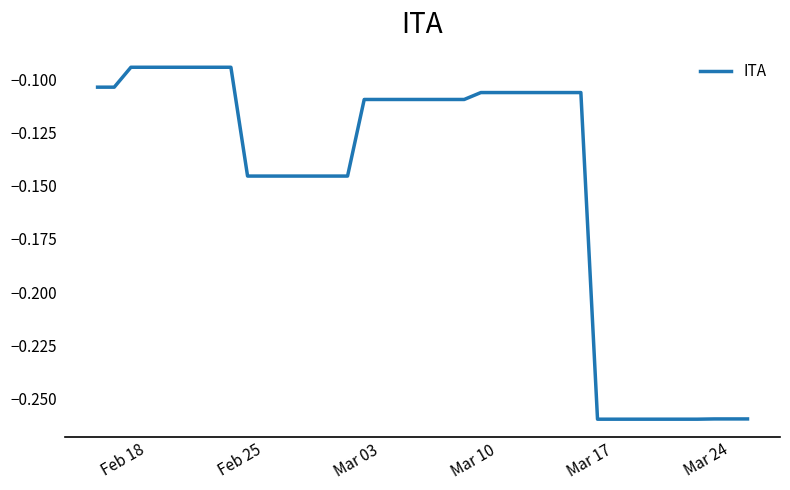

How many lines are shown in the chart?

1